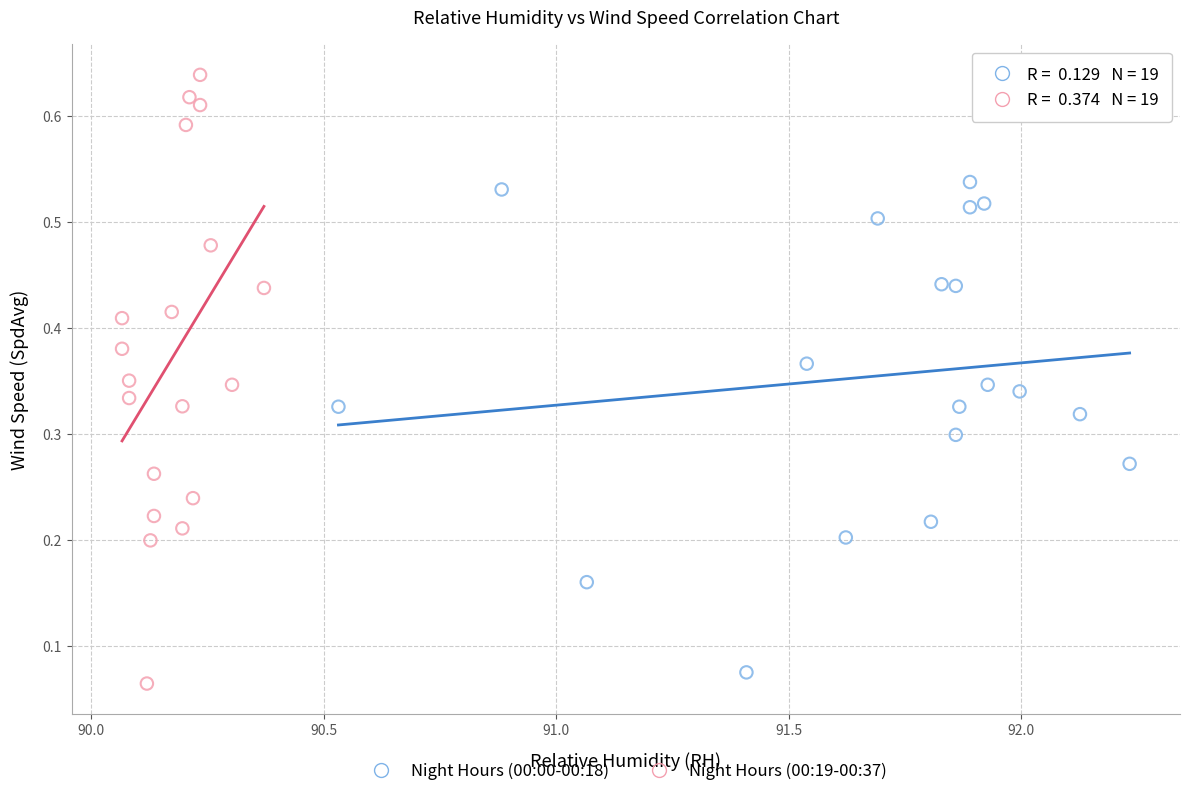

Which series reaches the minimum Y coordinate?

Night Hours (00:19-00:37)